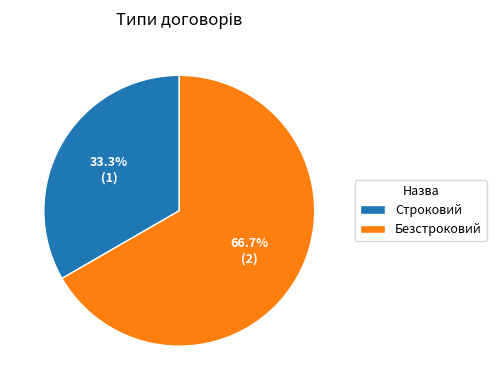

The Строковий slice represents 41% of the pie. True or false?

False